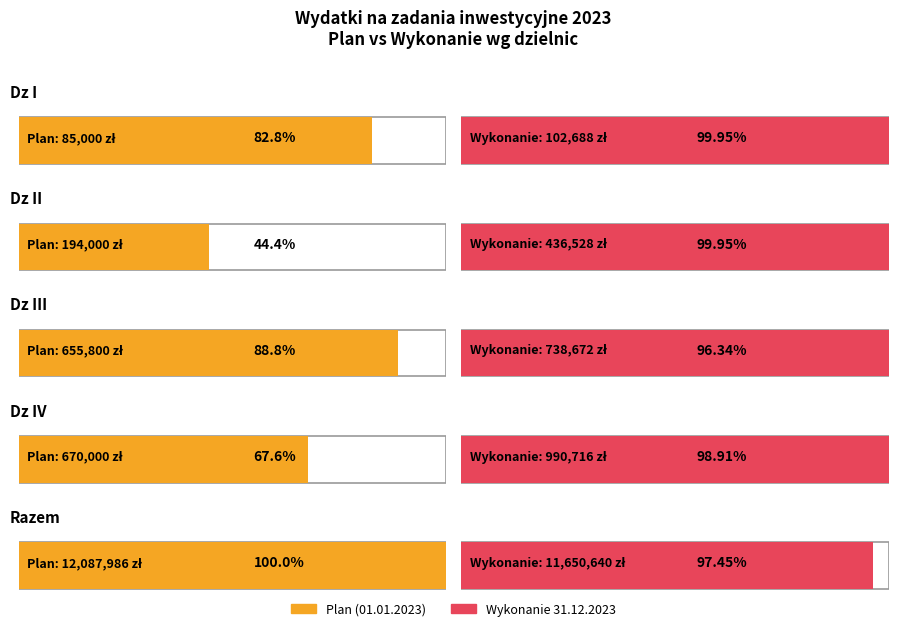

What is the sum of the Wykonanie 31.12.2023 values at Dz IV and Dz III?

1729388.6